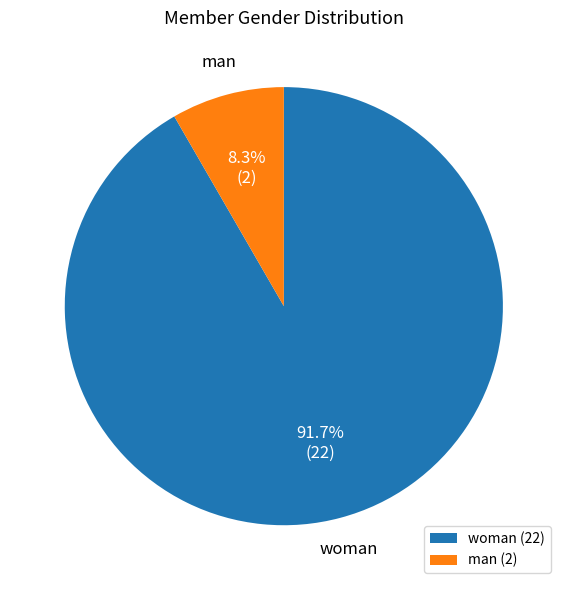

To the nearest percent, what is the difference between the woman and man slice percentages?

83%